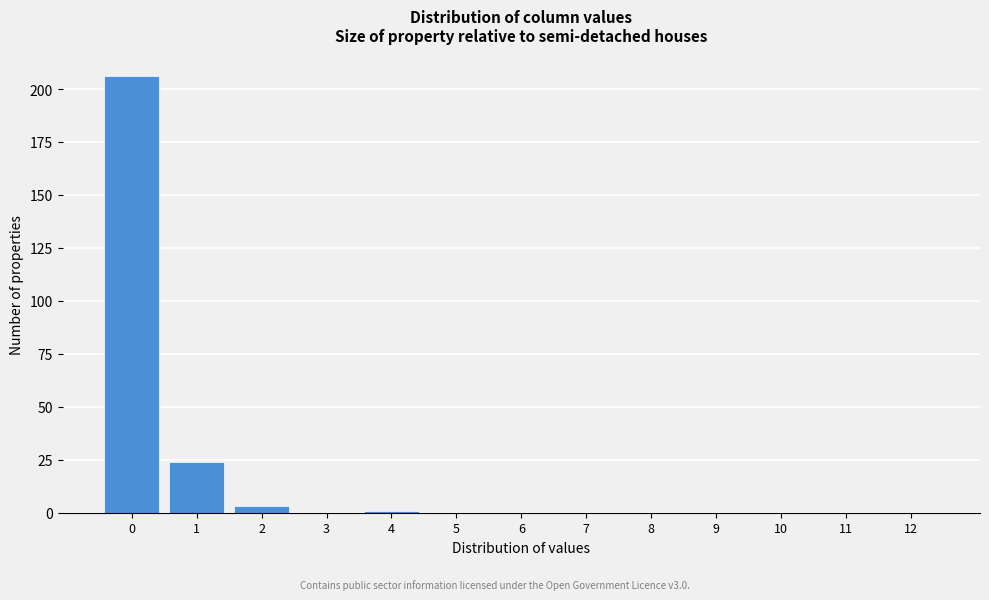

Reading left to right, transcribe all the data shown in this chart.

0=206	1=24	2=3	3=0	4=1	5=0	6=0	7=0	8=0	9=0	10=0	11=0	12=0